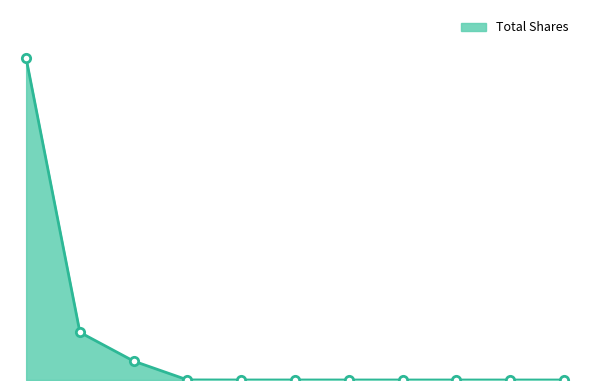

What is the sum of all values?

14517864853